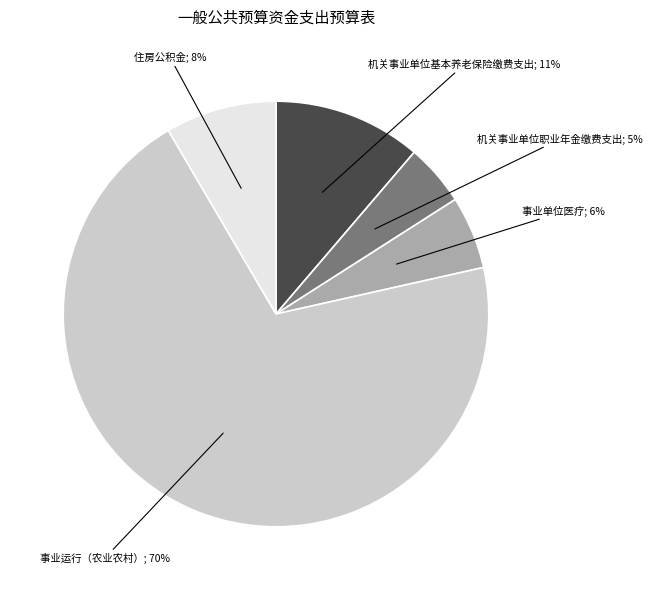

To the nearest percent, what is the average slice percentage?

20%